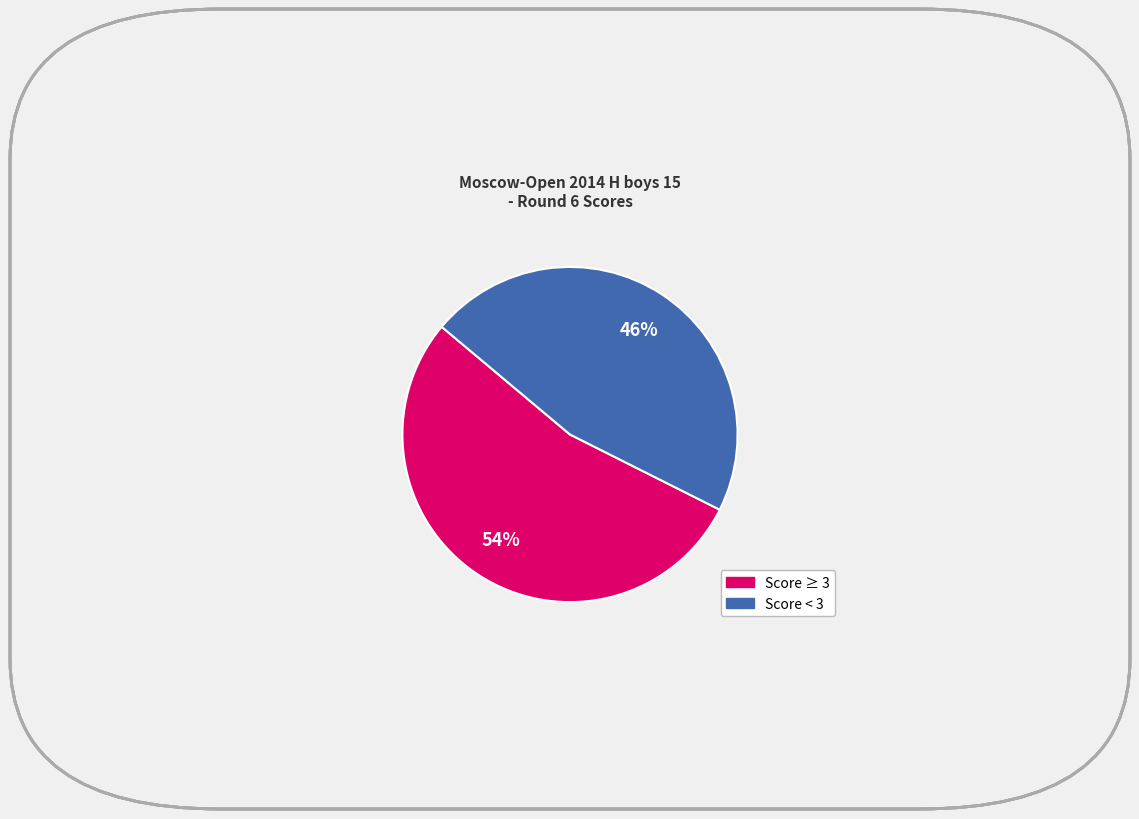

To the nearest percent, what is the average slice percentage?

50%